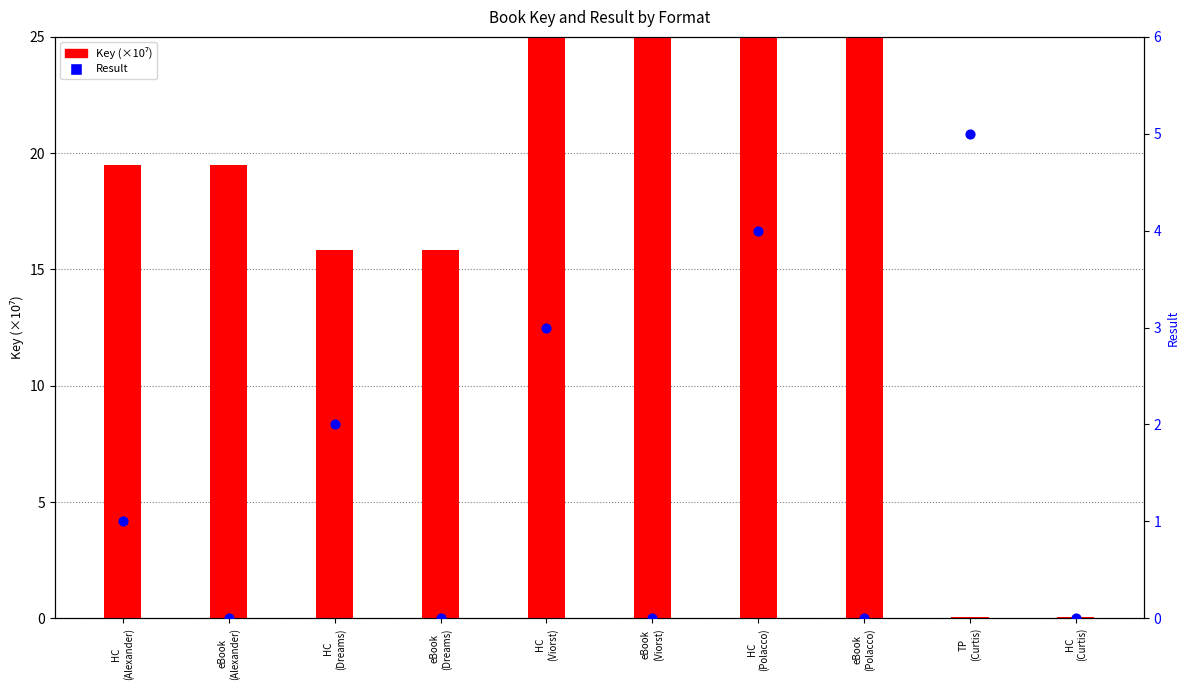

At how many categories does at least one series exceed 3?

9